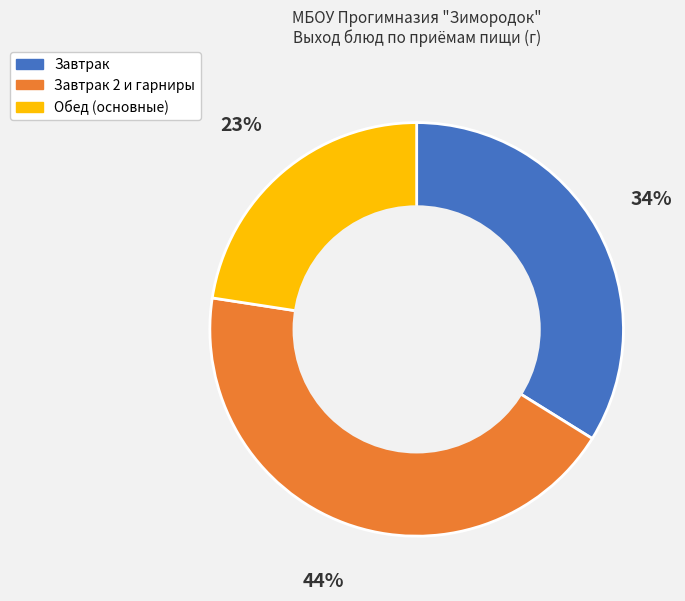

Is there a majority slice in this chart?

No